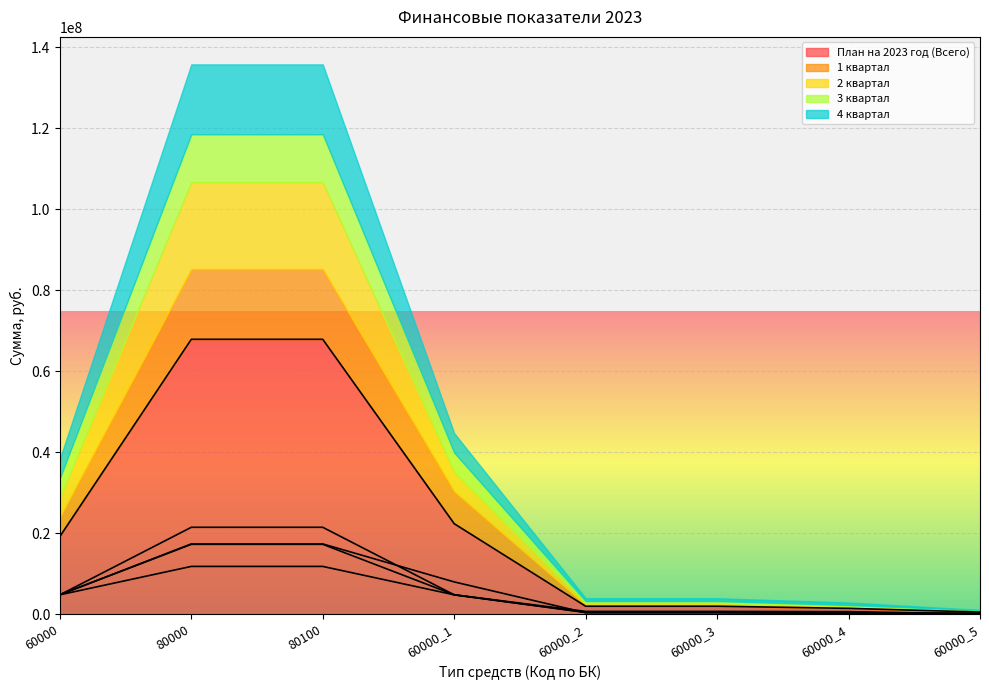

True or false: 3 квартал has more than 1 points higher than both neighbors.

False